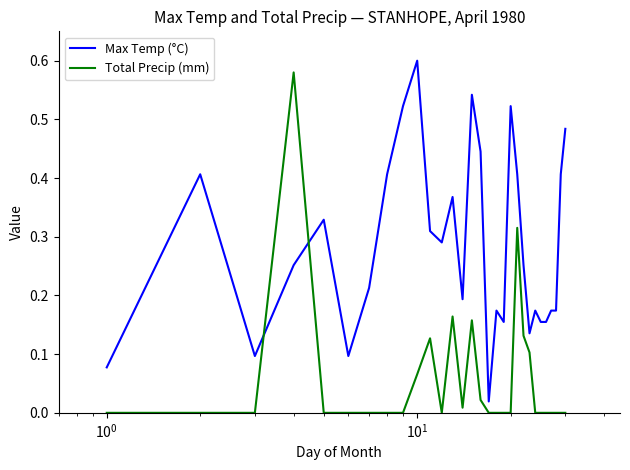

Which series has the largest total across all categories?

Max Temp (°C)